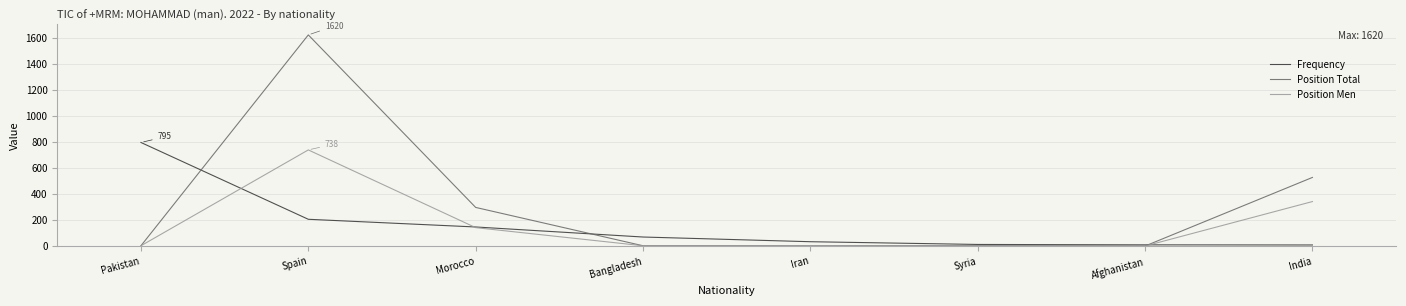

Which series has the largest range (max minus min)?

Position Total